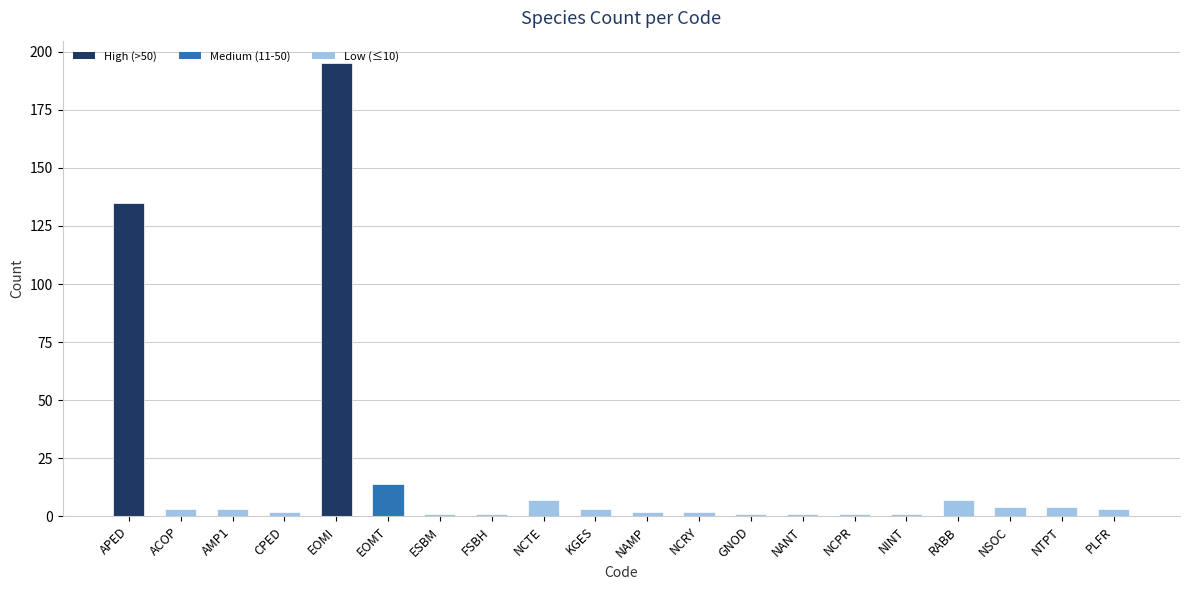

True or false: the data shows 195 at EOMI.

True